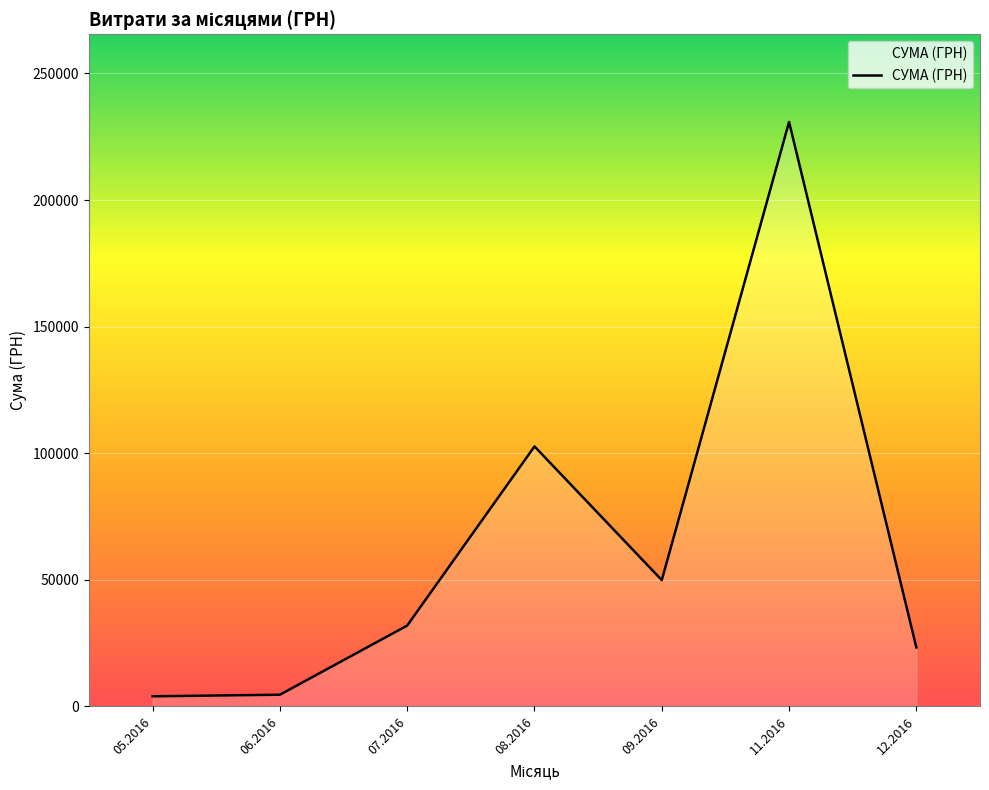

Is it true that the value at 07.2016 is 41657.8?

False